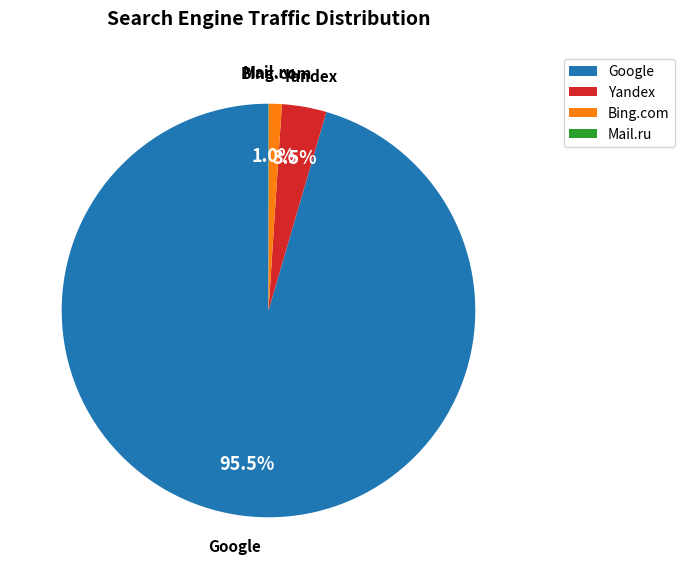

Does Bing.com represent more than half of the total?

No